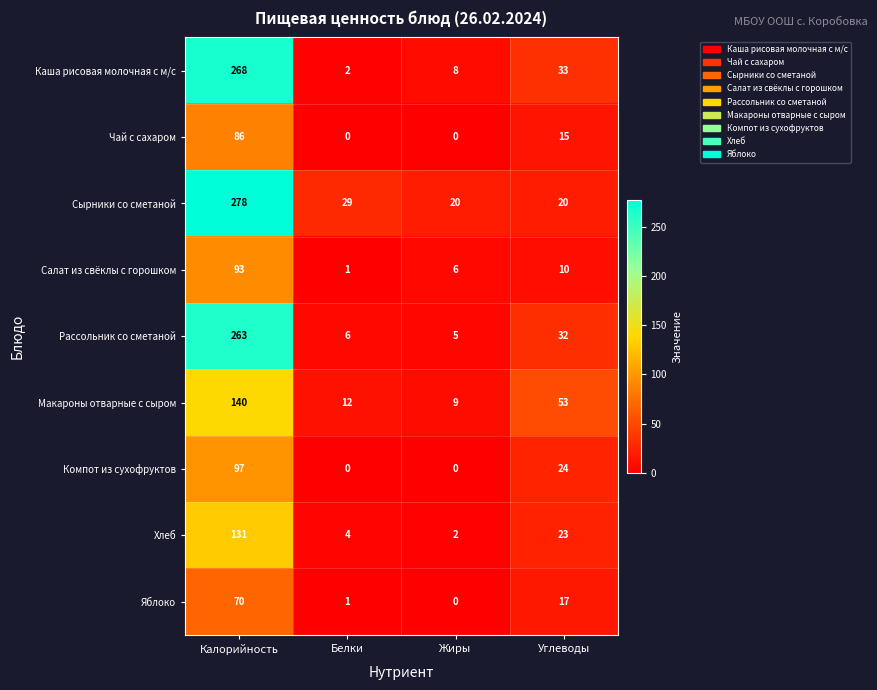

Is it true that Макароны отварные с сыром equals 14 at Углеводы?

False